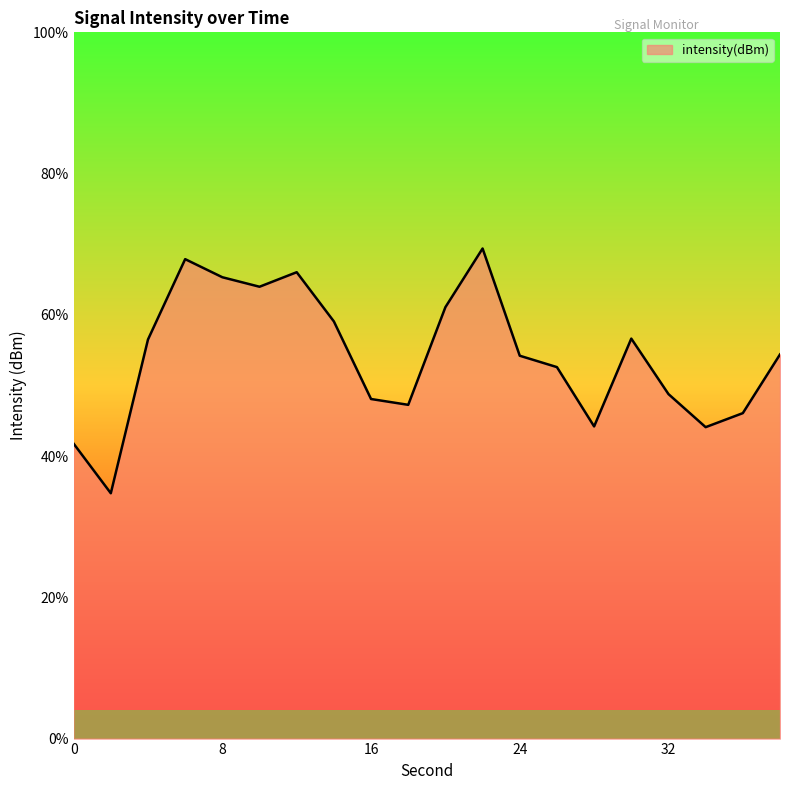

How many series are shown in this chart?

1